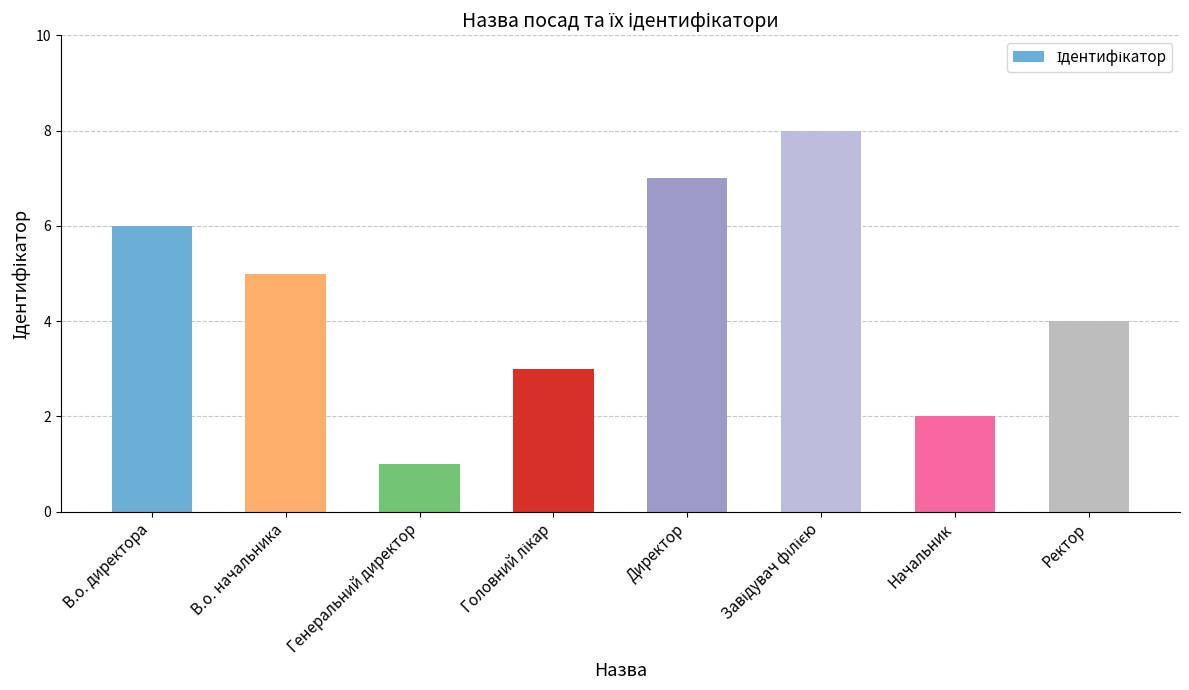

What is the change in value from В.о. директора to Начальник?

-4